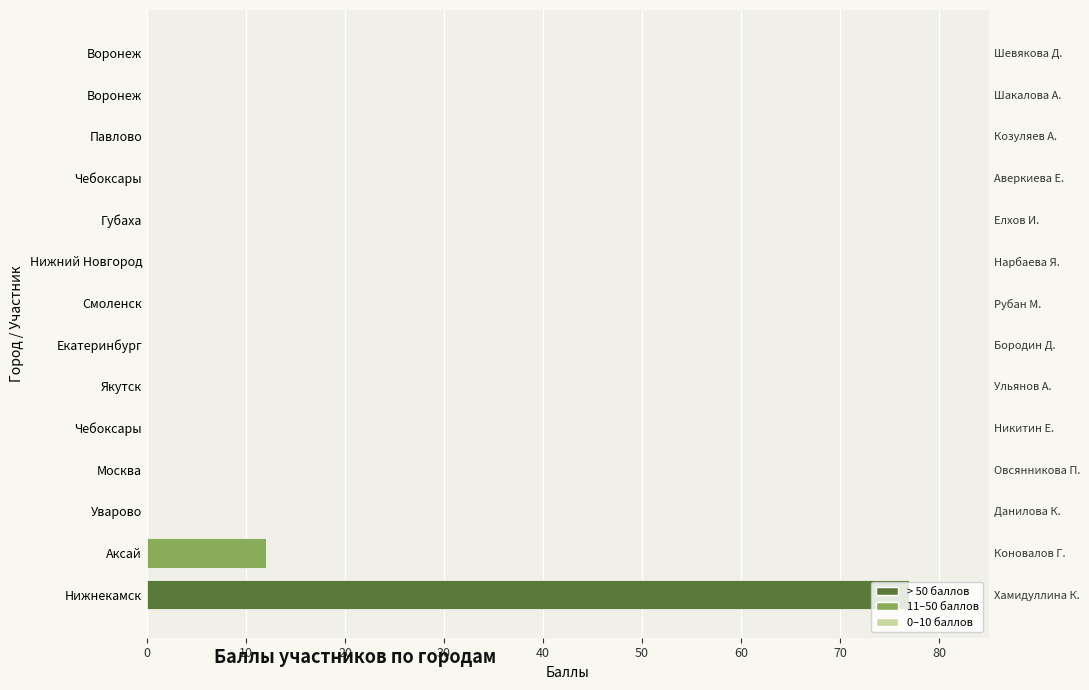

The value at Уварово is -34. True or false?

False